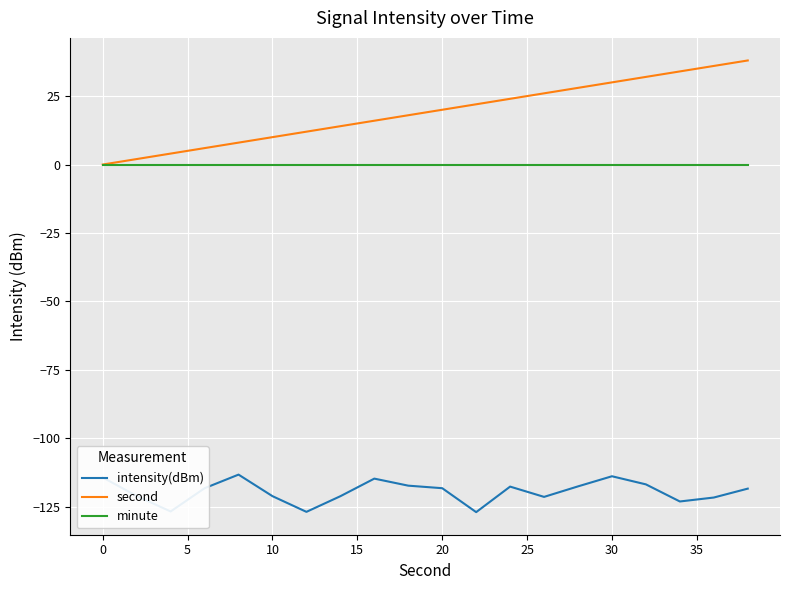

What are all the series names shown in the legend?

intensity(dBm), second, minute